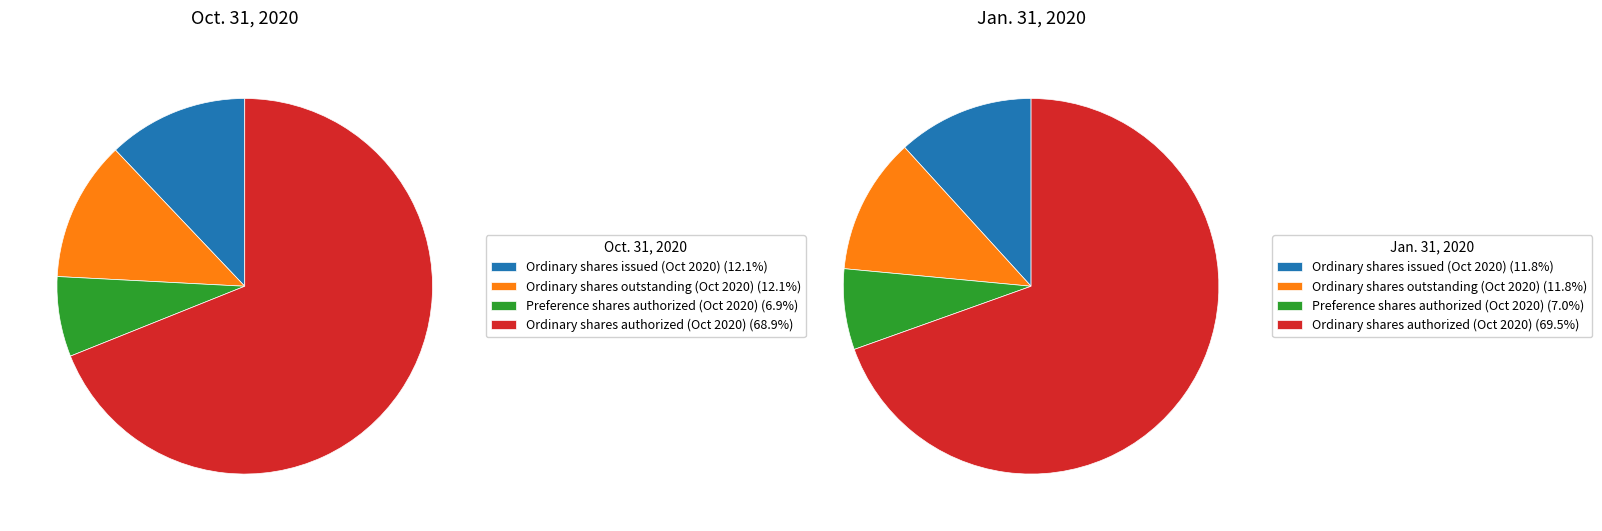

How many segments does this pie chart have?

4